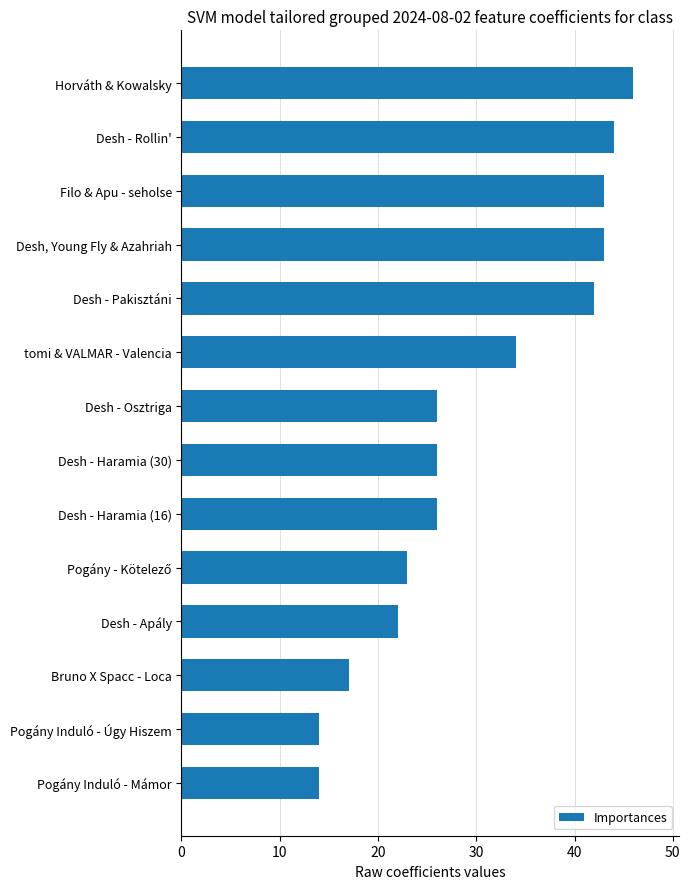

What is the average value?

30